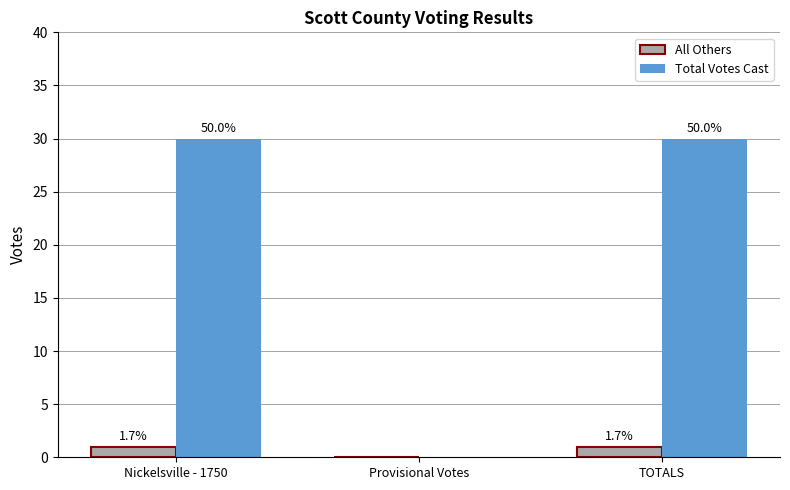

What is the sum of all All Others values?

2